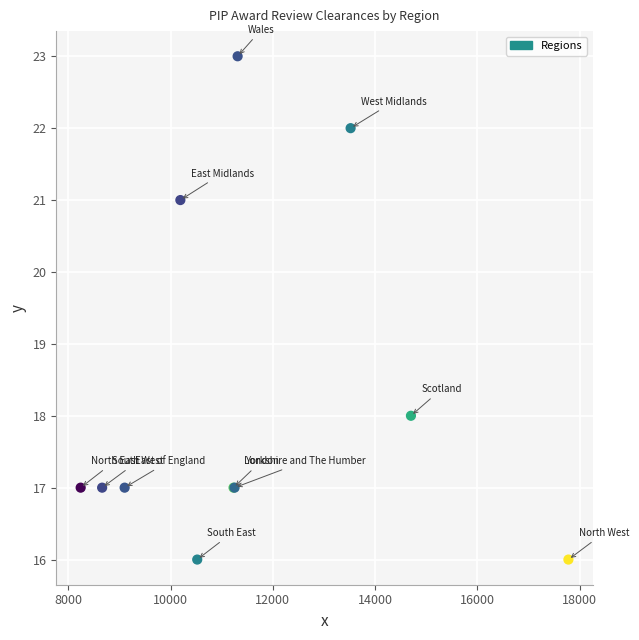

What Y value in the scatter plot is closest to 19?

18